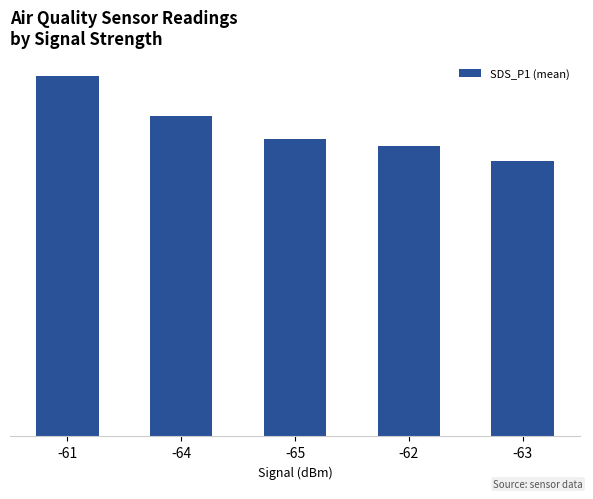

What position from the right is -64?

4